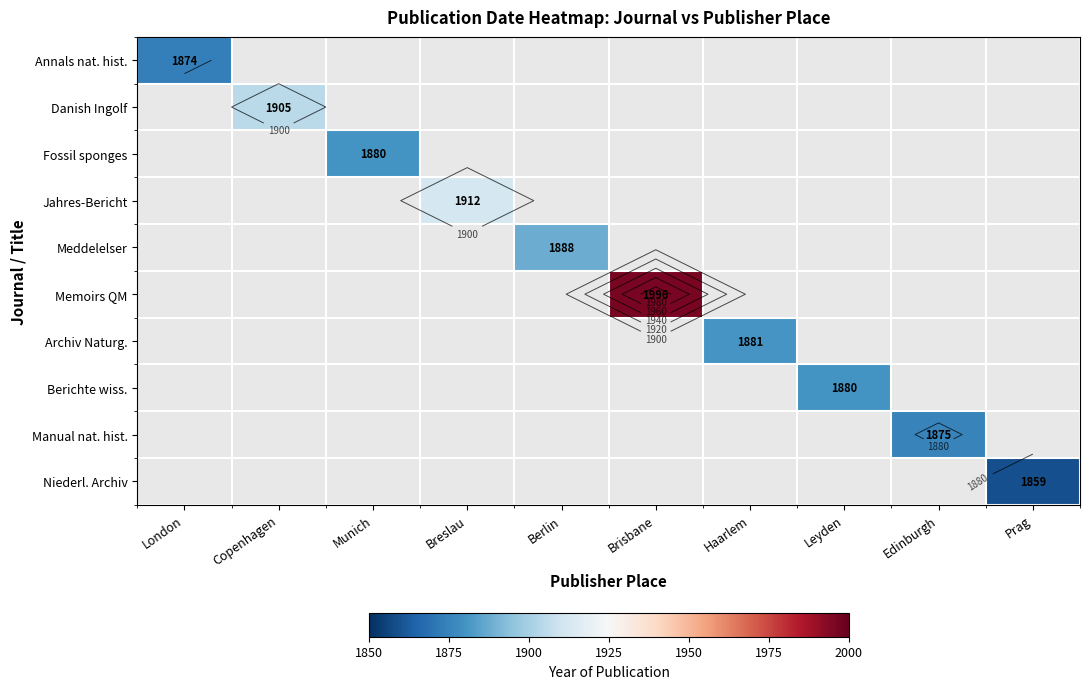

Which category has the lowest value across all series?

Prag